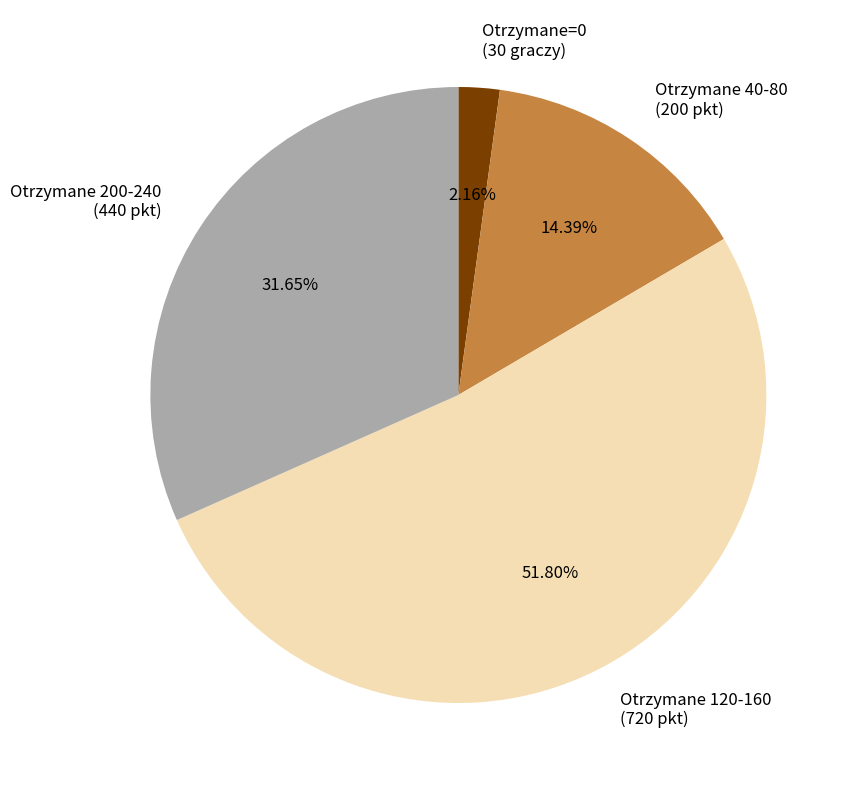

What is the ratio of the value at Otrzymane 200-240 (440 pkt) to the value at Otrzymane 40-80 (200 pkt)?

2.2